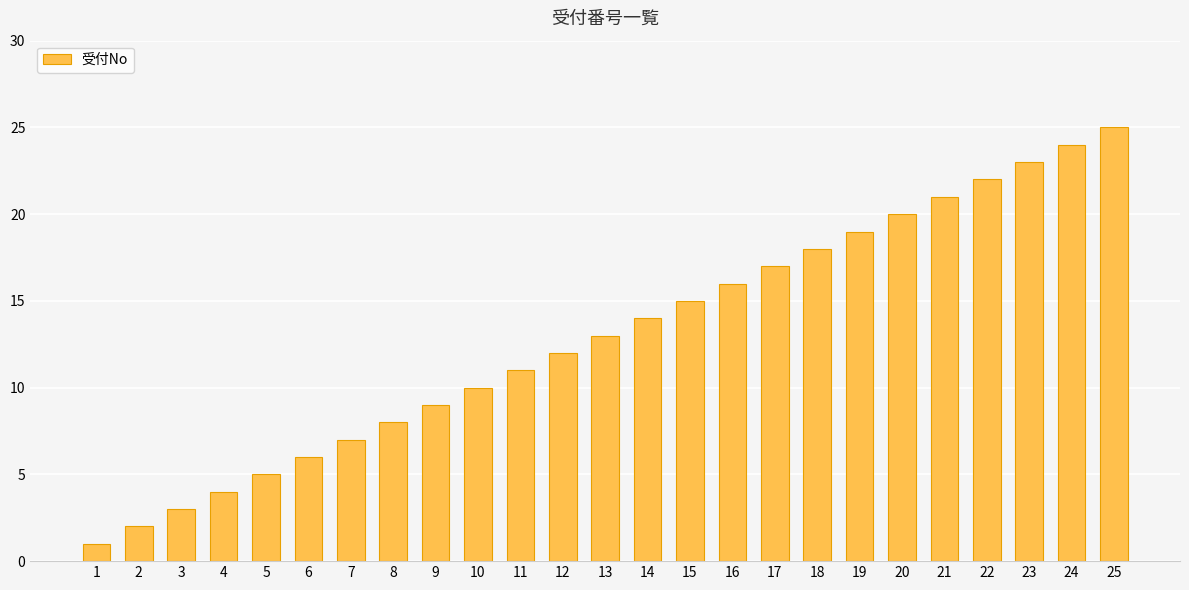

Reading left to right, transcribe all the data shown in this chart.

1	2	3	4	5	6	7	8	9	10	11	12	13	14	15	16	17	18	19	20	21	22	23	24	25